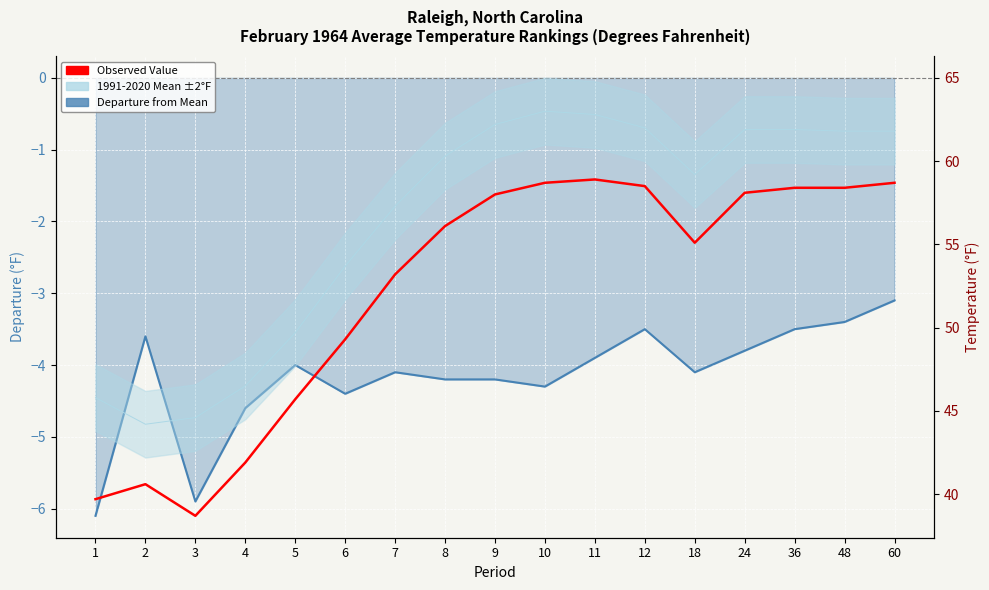

Which series has the largest total across all categories?

Observed Value